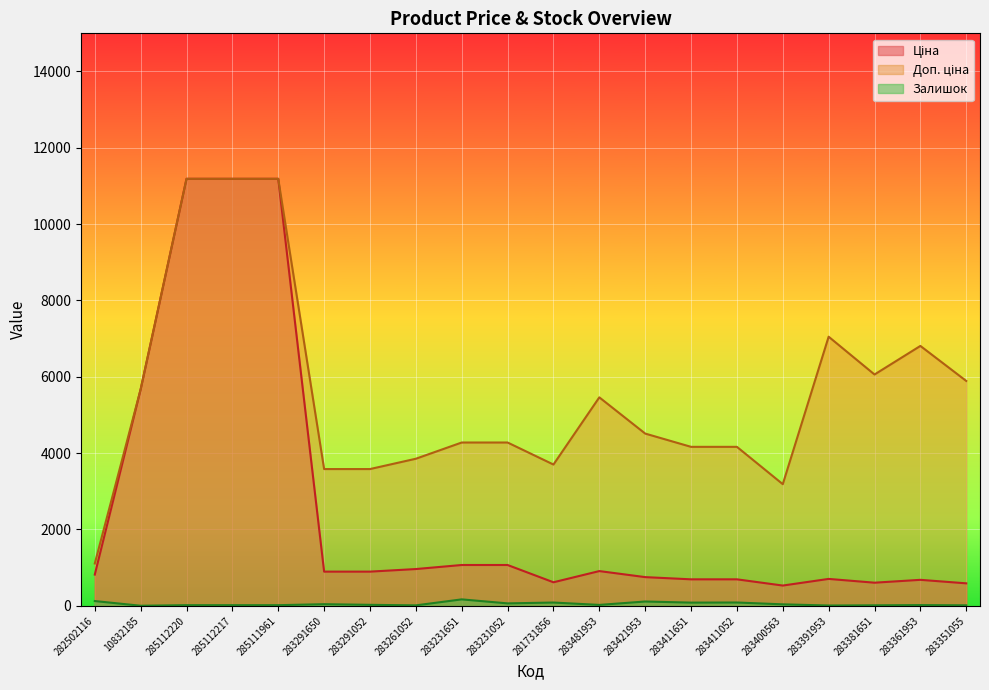

What is the greatest value displayed?

11188.2